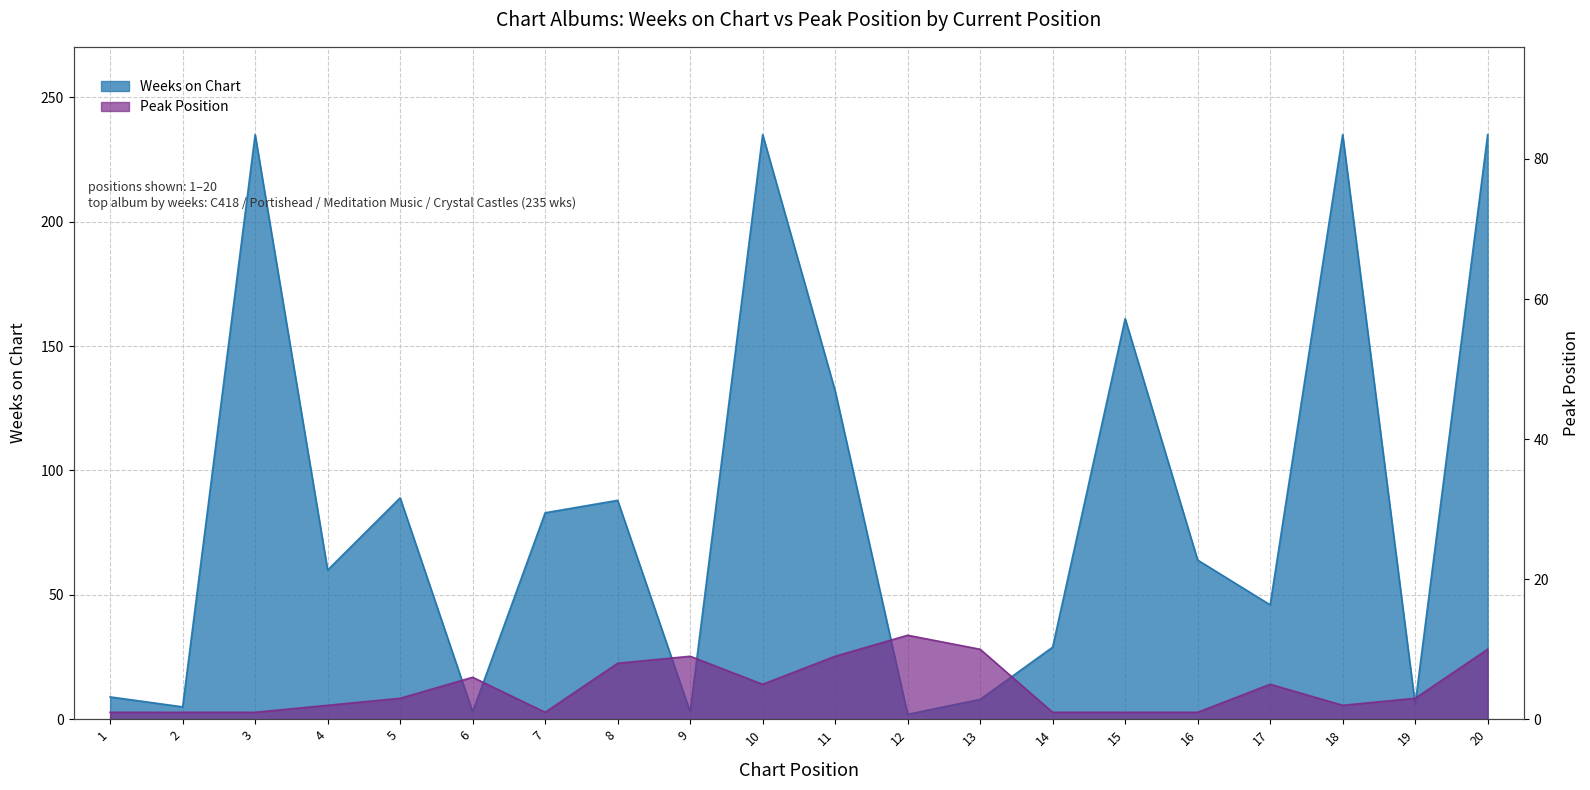

What is the sum of the Peak Position values at 1 and 16?

2